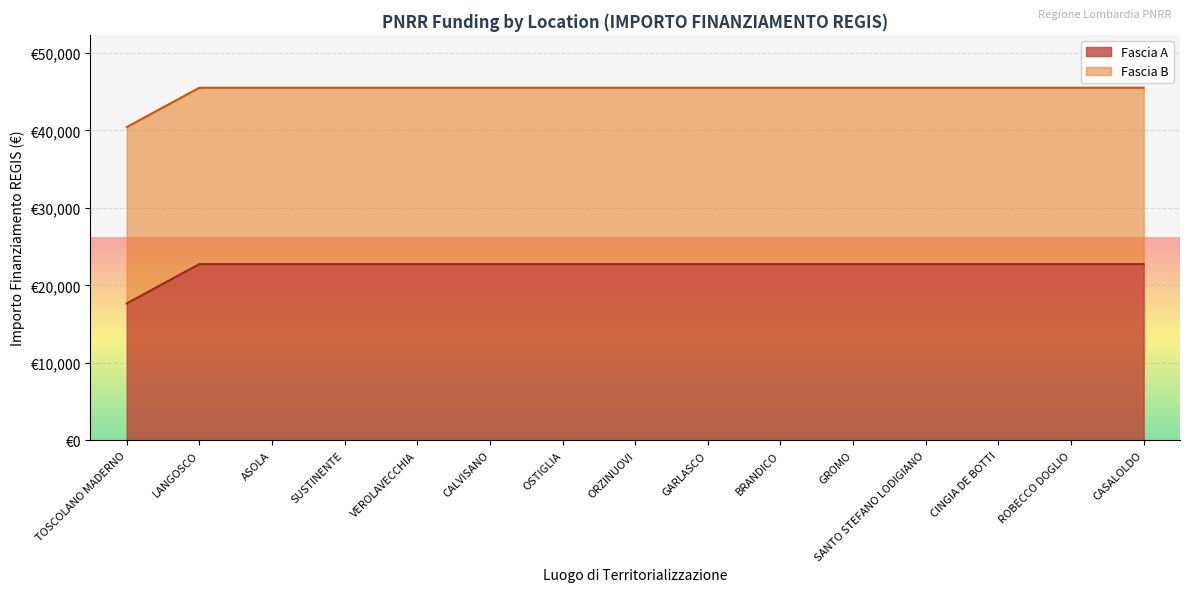

What is the sum of all values?

336174.8